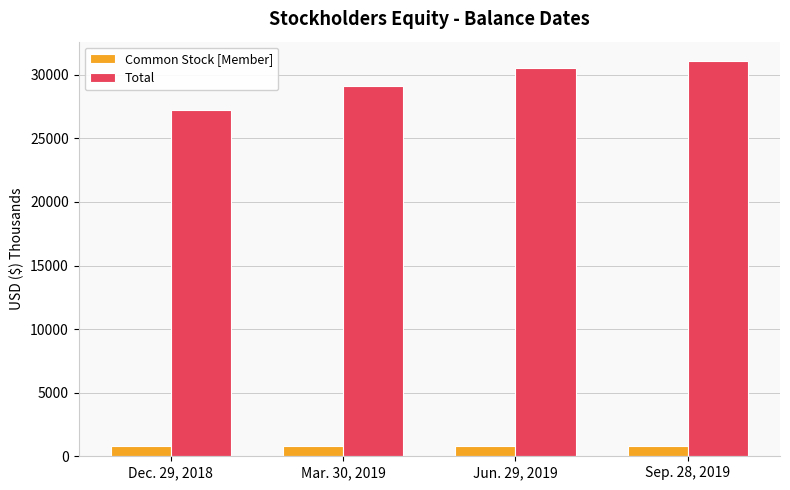

What is the spread (max minus min) of values at Mar. 30, 2019?

28295